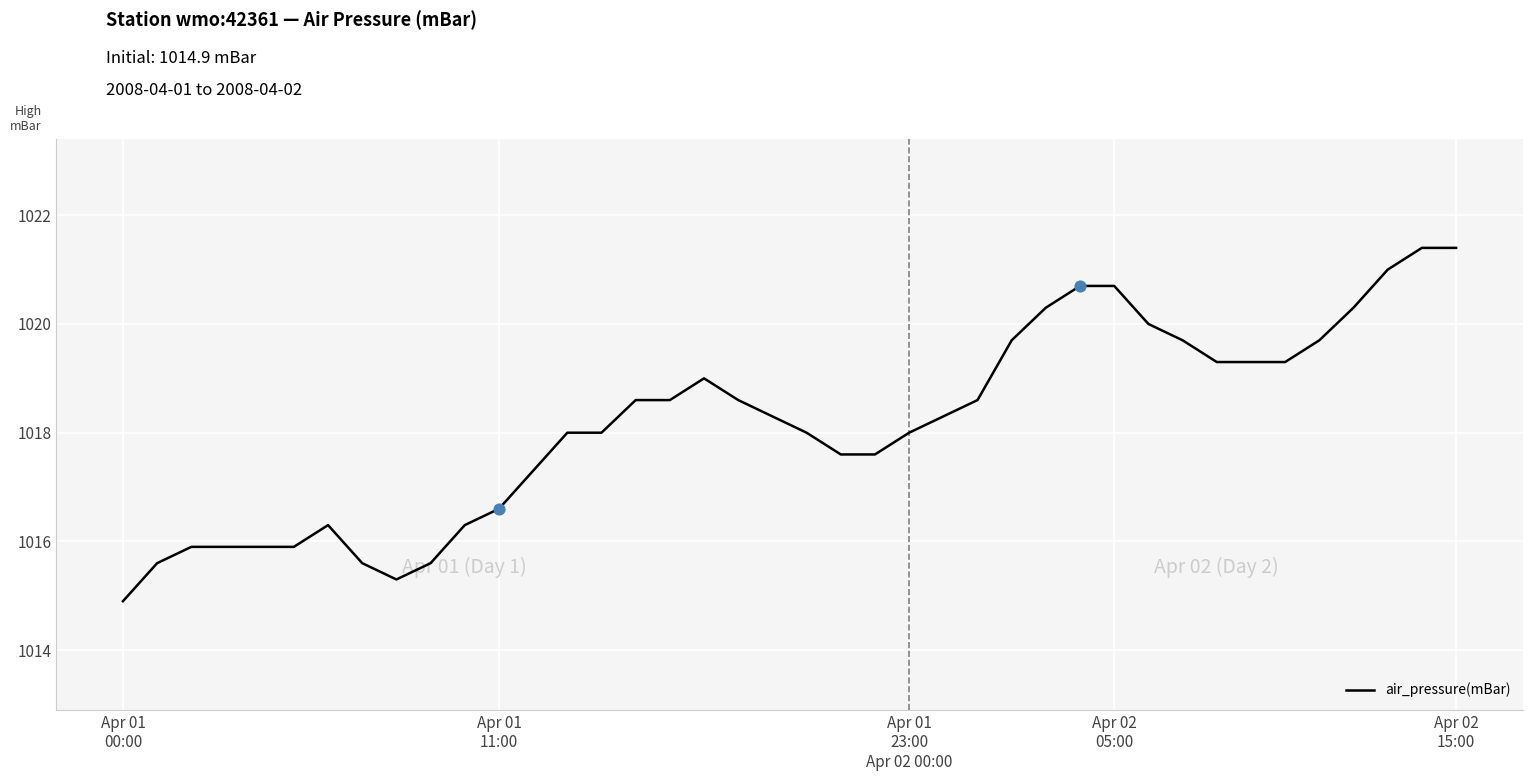

What is the smallest value displayed?

1014.9